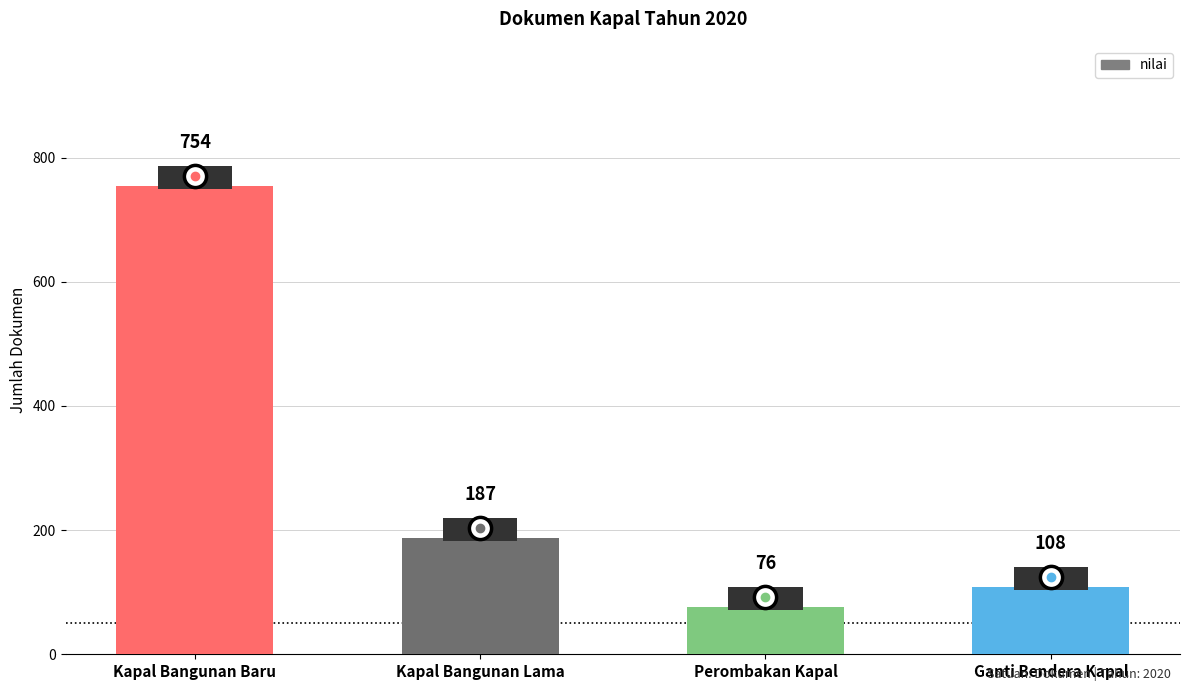

Where is the data nearest to the value 415?

Kapal Bangunan Lama